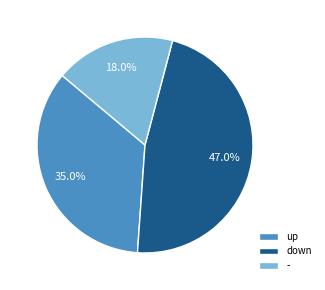

To the nearest percent, what is the difference between the largest and smallest slice percentages?

29%